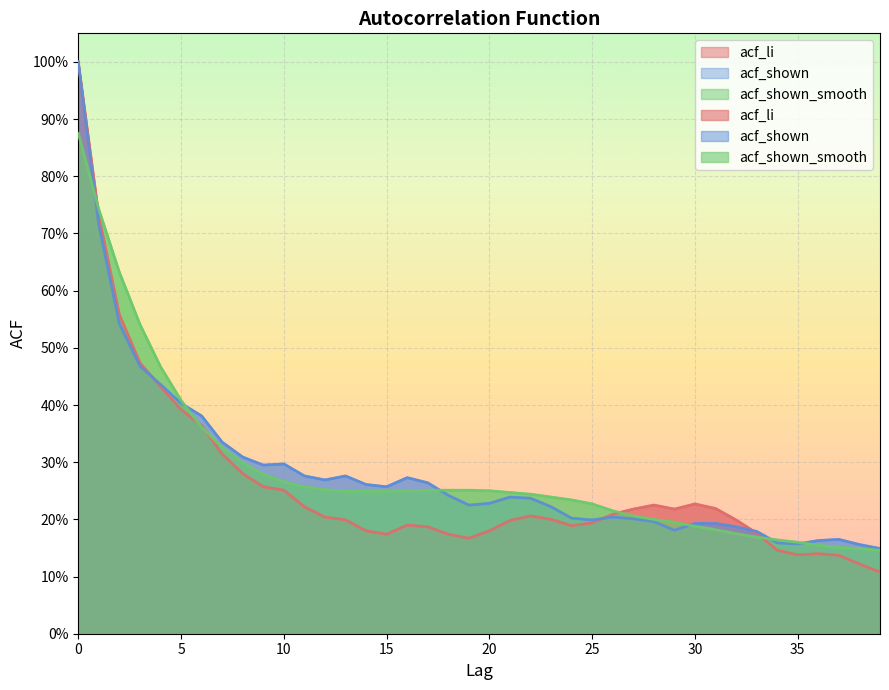

What are all the series names shown in the legend?

acf_li, acf_shown, acf_shown_smooth